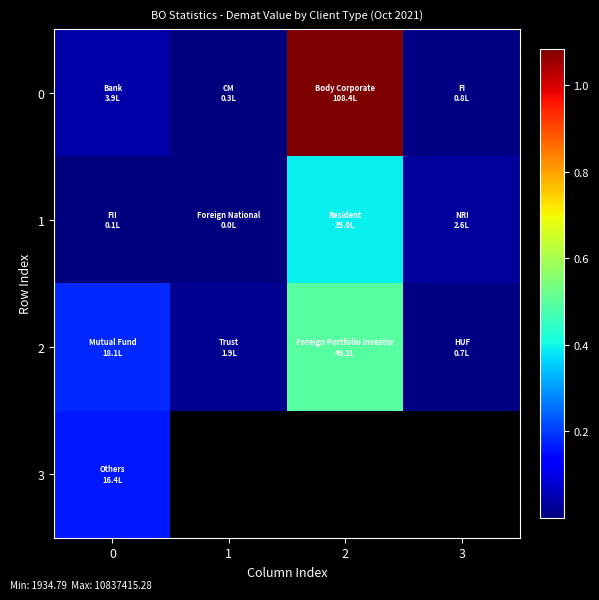

How many values in the 0 series exceed 394810?

2